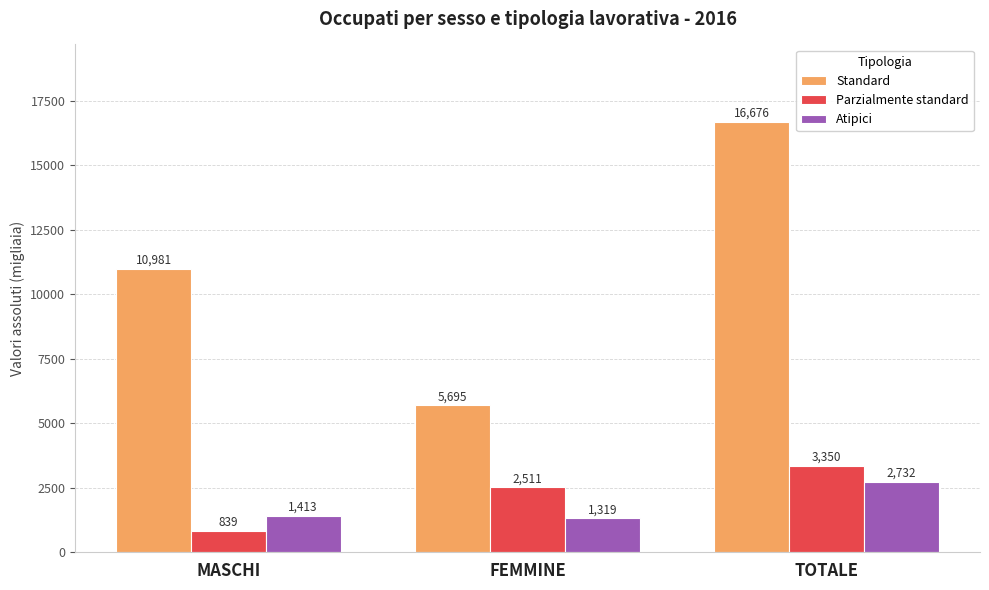

What is the difference between the maximum and minimum values in the Atipici series?

1413.1